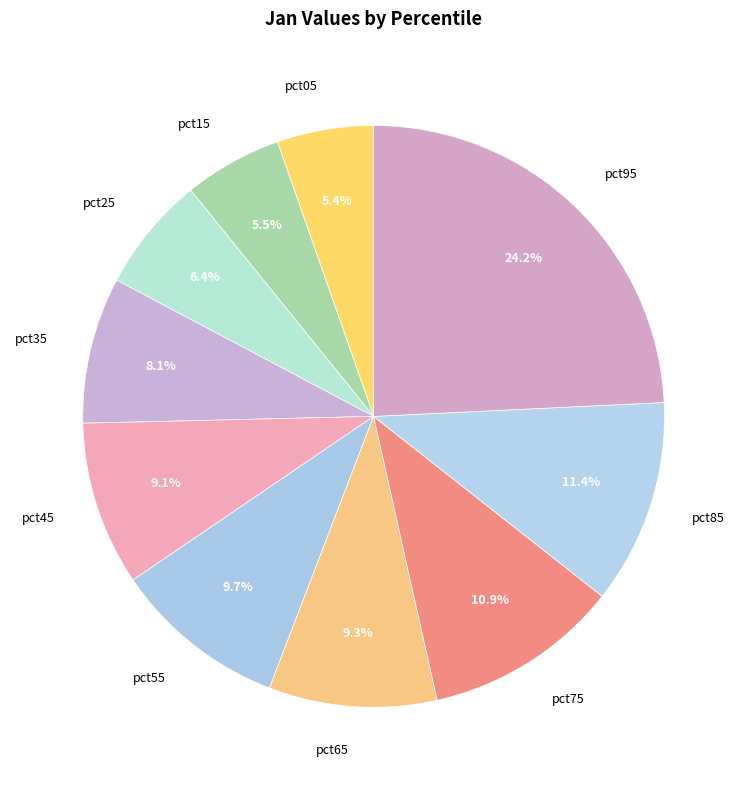

Is it true that pct25 is 18% of the pie?

False